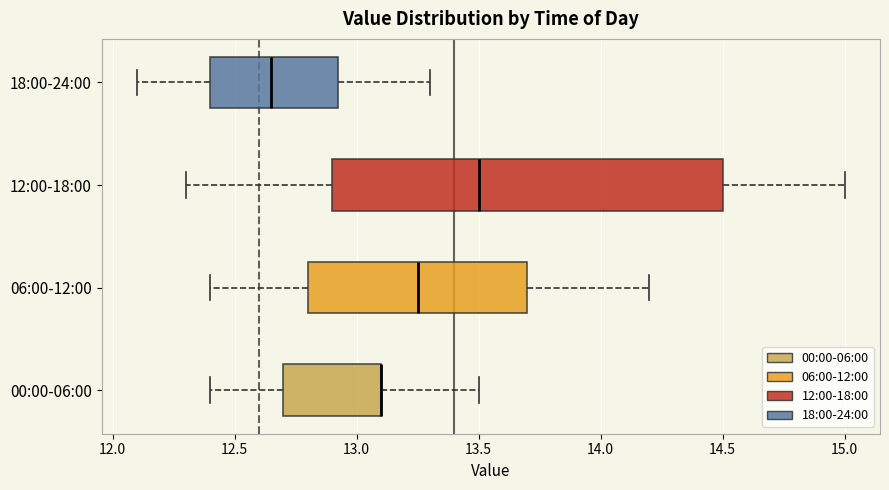

Reading bottom to top, read every box against the x-axis: the position of its median line, the range the box covers, and the ends of its whiskers. The values are not printed on the chart, so give them approximately, as read against the axis.

00:00-06:00: median 13.10 (drawn on the box's right edge), box 12.70 to 13.10, whiskers 12.40 to 13.50
06:00-12:00: median 13.25, box 12.80 to 13.70, whiskers 12.40 to 14.20
12:00-18:00: median 13.50, box 12.90 to 14.50, whiskers 12.30 to 15.00
18:00-24:00: median 12.65, box 12.40 to 12.95, whiskers 12.10 to 13.30